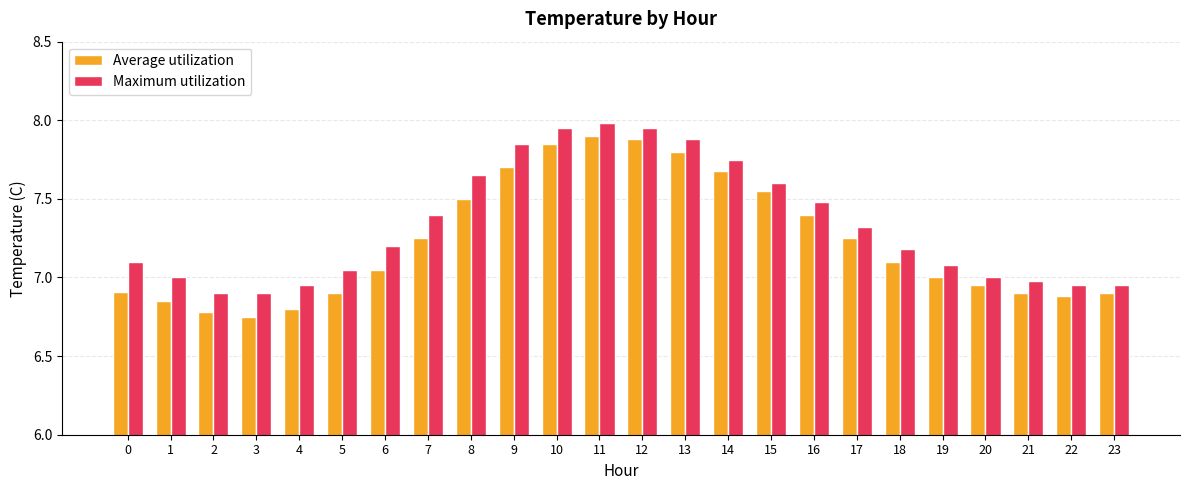

How many distinct data groups are displayed?

2